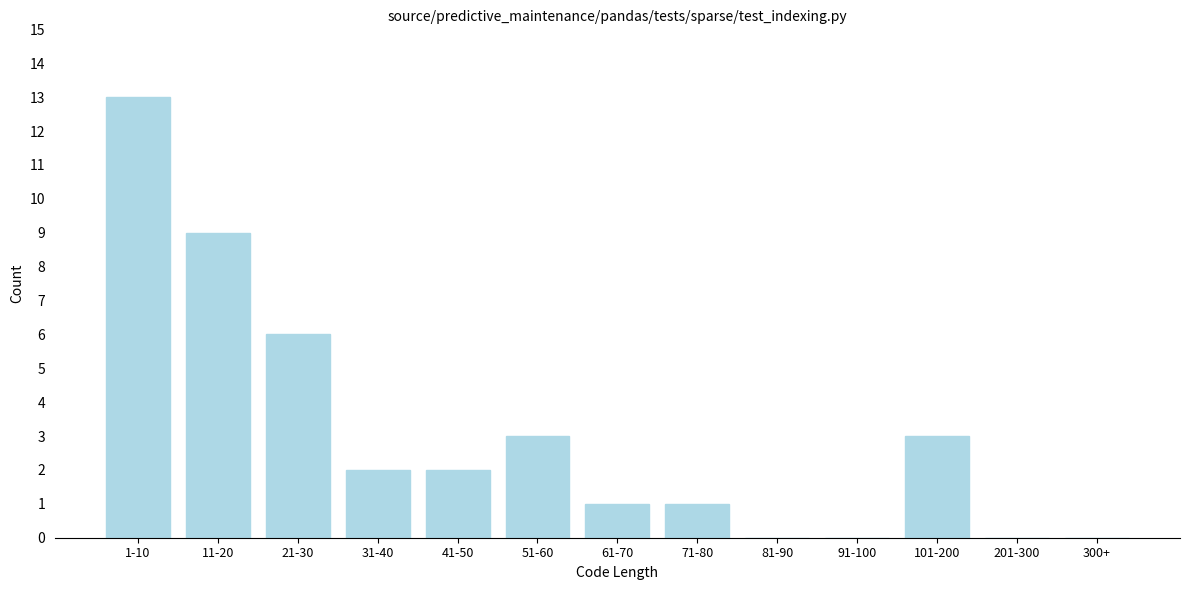

Reading left to right, extract all data points from this chart.

1-10=13	11-20=9	21-30=6	31-40=2	41-50=2	51-60=3	61-70=1	71-80=1	81-90=0	91-100=0	101-200=3	201-300=0	300+=0